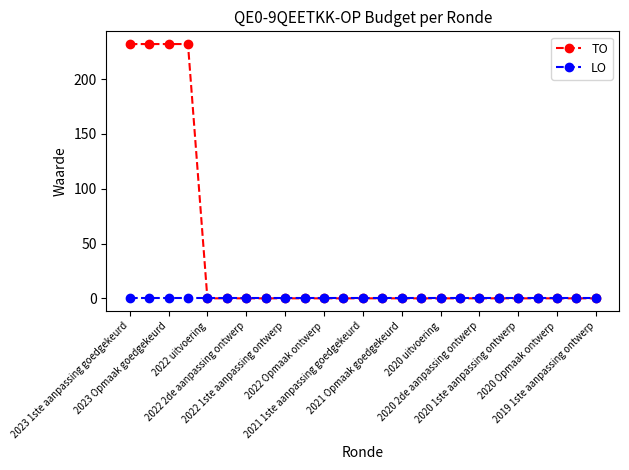

Which series has the widest spread of values?

TO